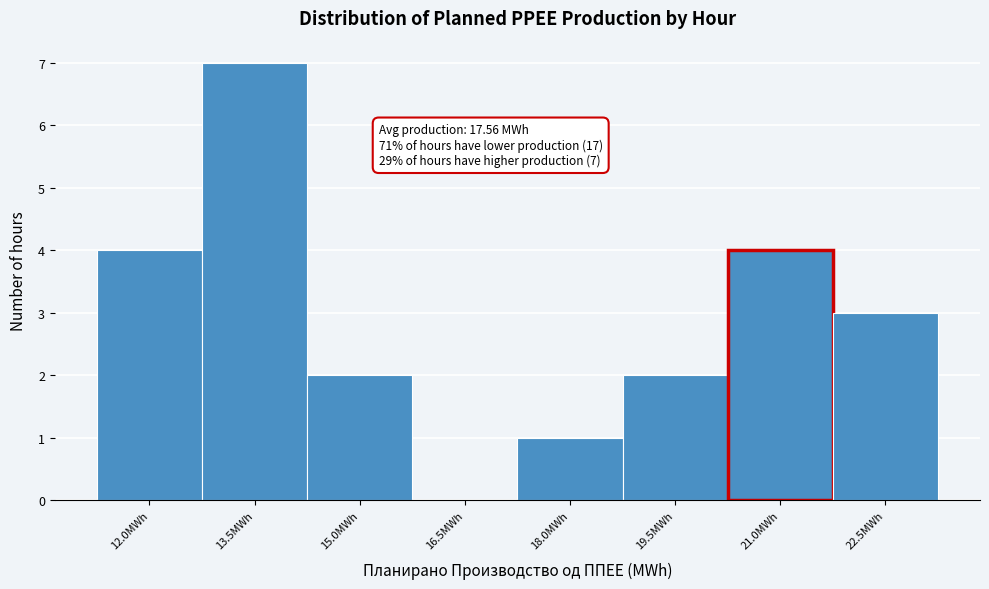

Reading left to right, transcribe all the data shown in this chart.

12.0MWh=4	13.5MWh=7	15.0MWh=2	16.5MWh=0	18.0MWh=1	19.5MWh=2	21.0MWh=4	22.5MWh=3